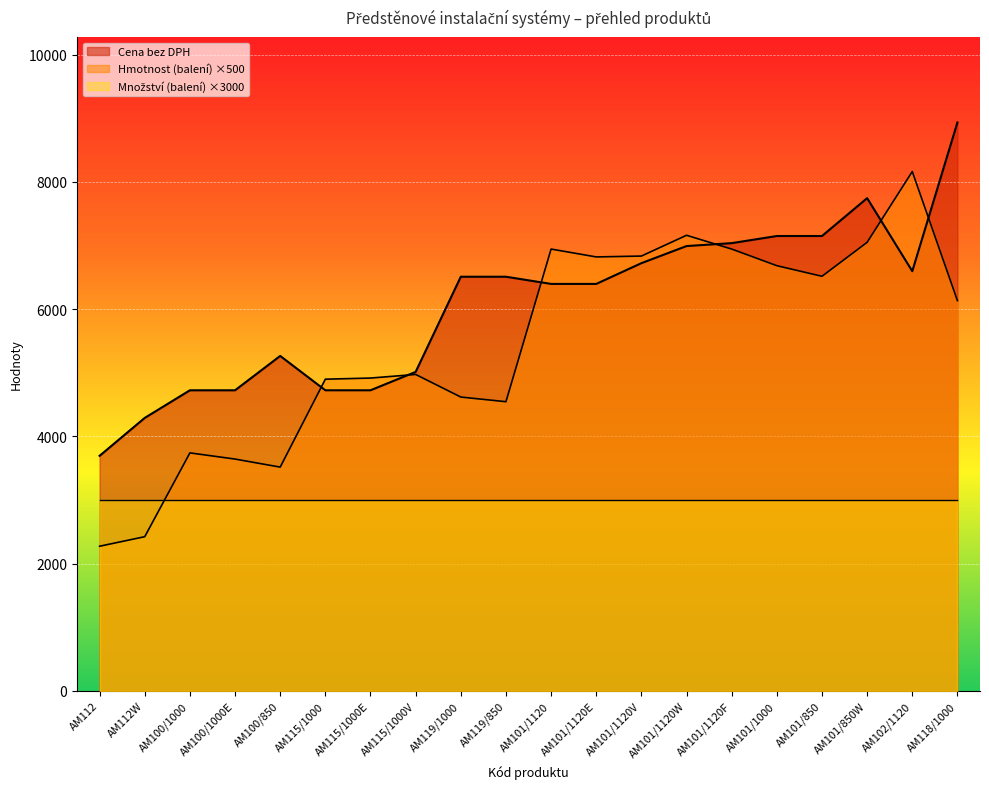

Which series has the largest total across all categories?

Cena bez DPH